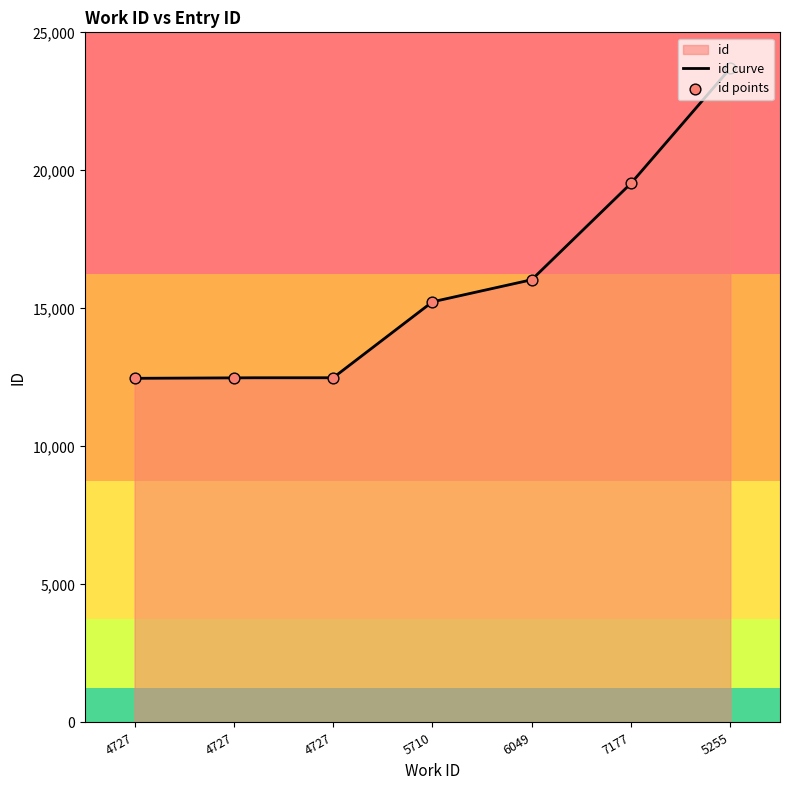

What is the change in value from 6049 to 7177?

+3493